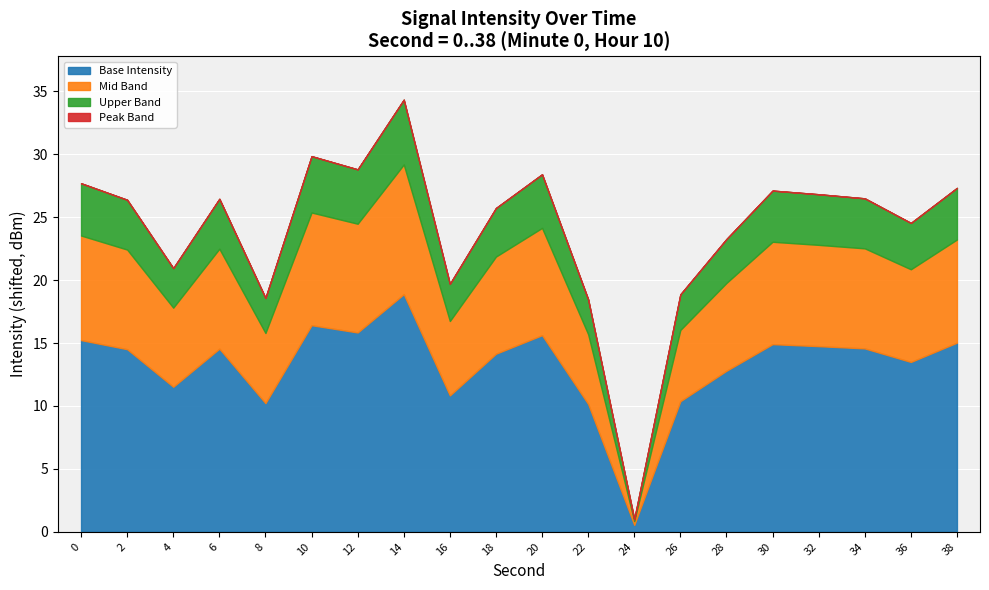

What is the maximum value for Base Intensity?

18.9